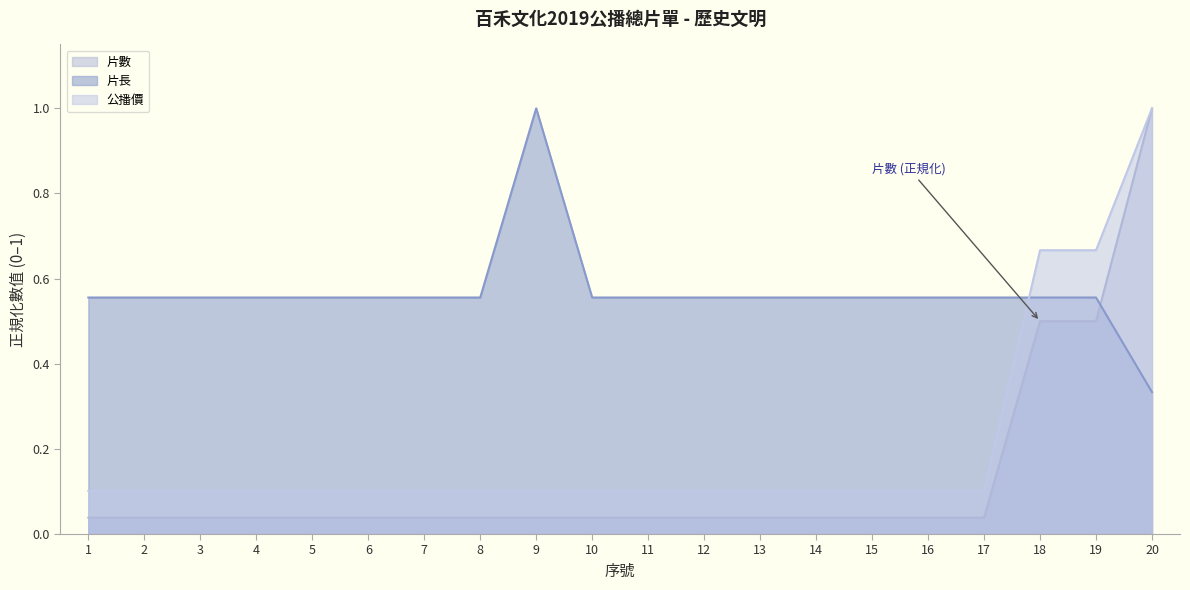

At which category does the chart reach its peak across all series?

20